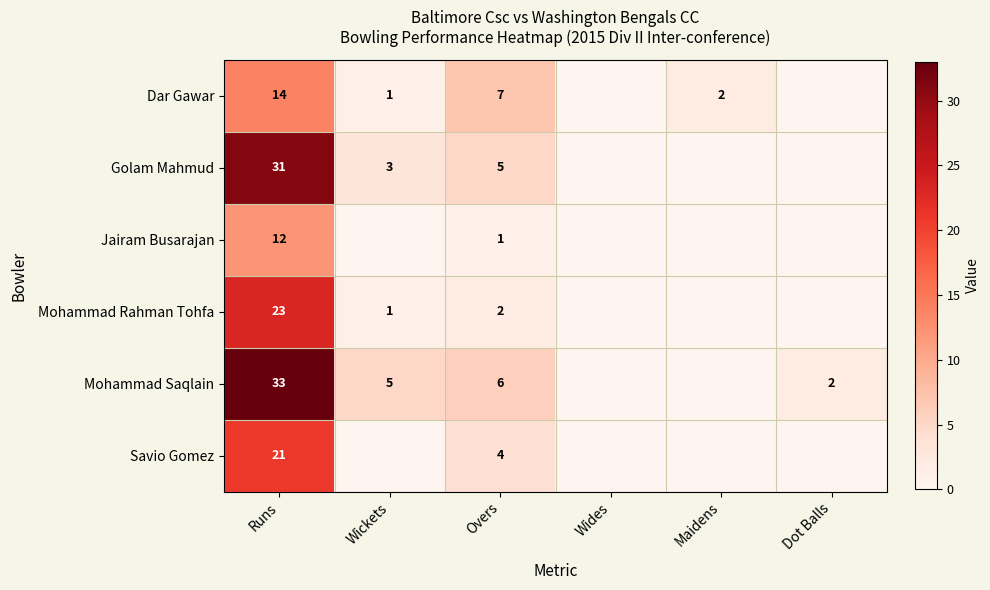

The value of Mohammad Rahman Tohfa at Runs is 7. True or false?

False